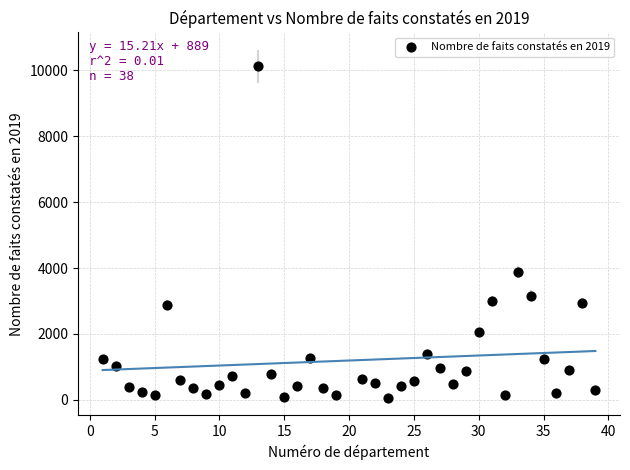

What Y value in the scatter plot is closest to 5092?

3878